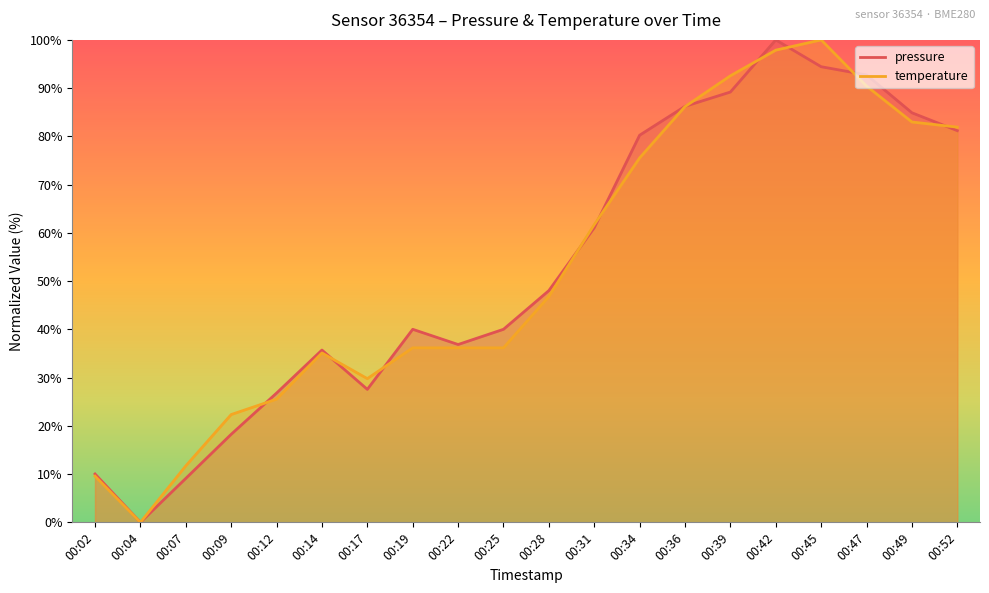

Which category has the lowest value in the pressure series?

00:04